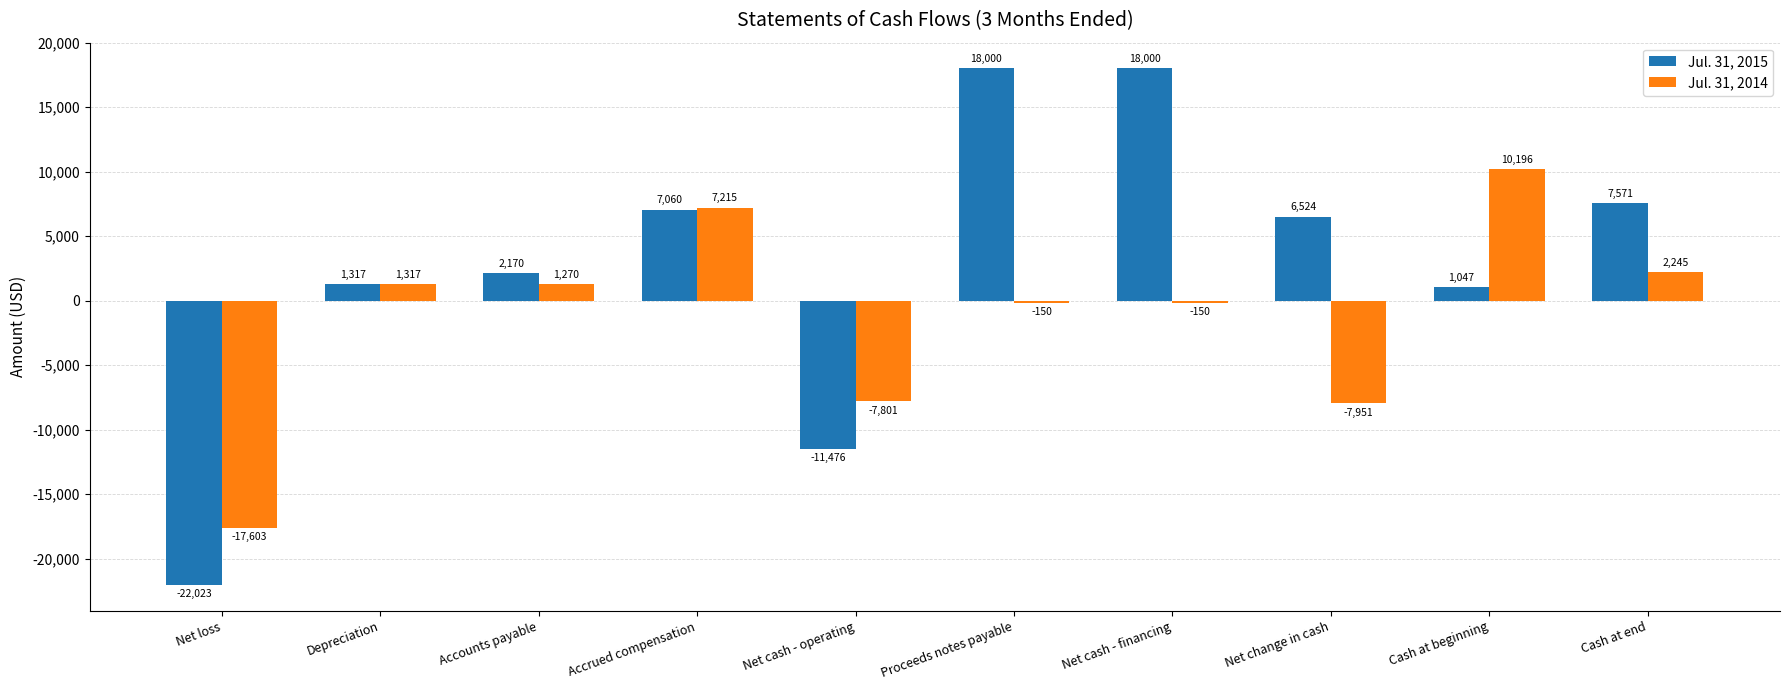

What position from the left is Cash at beginning?

9